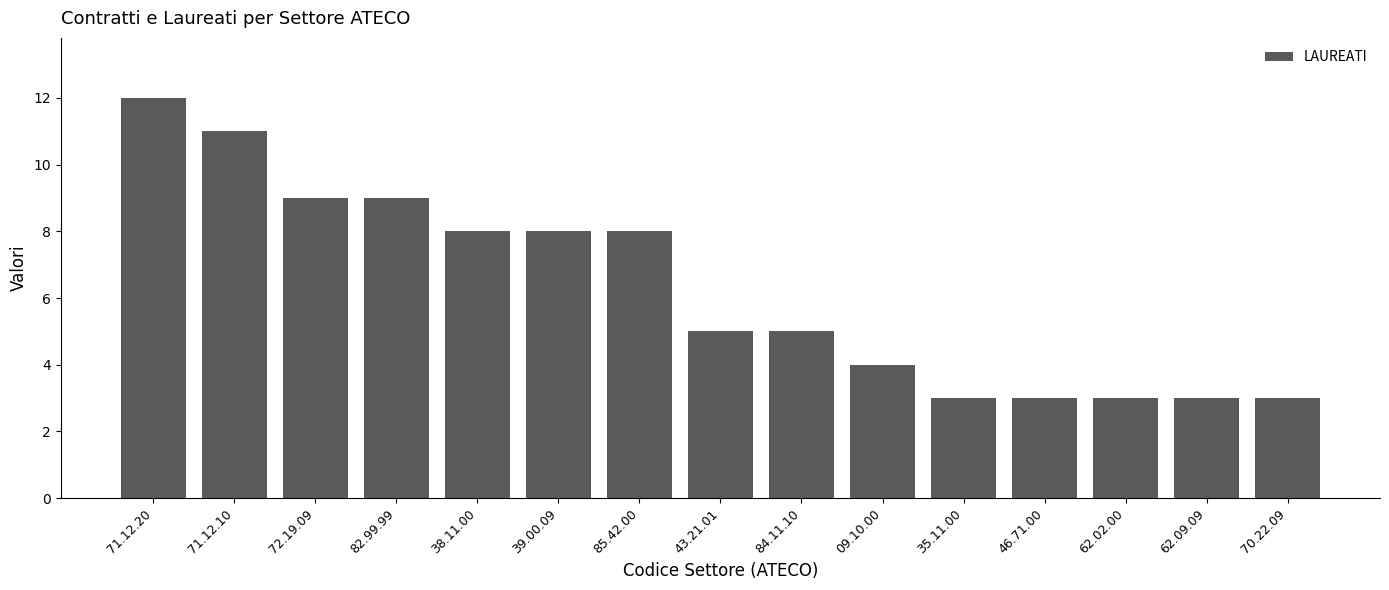

What is the greatest value displayed?

12